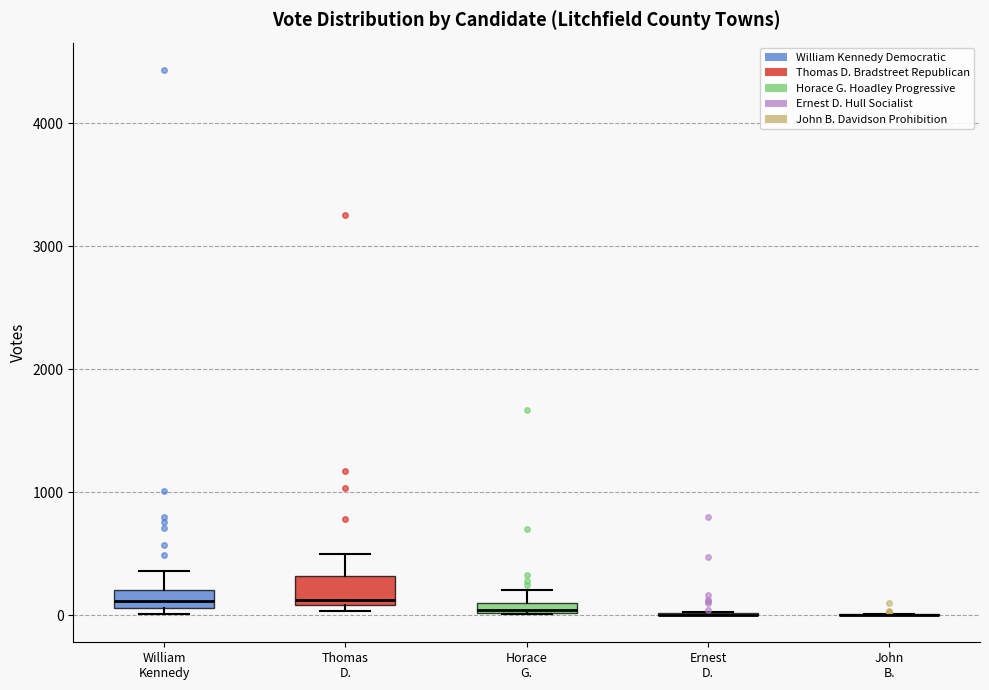

Comparing the boxes themselves (not the whiskers), which one is the tallest?

Thomas D.